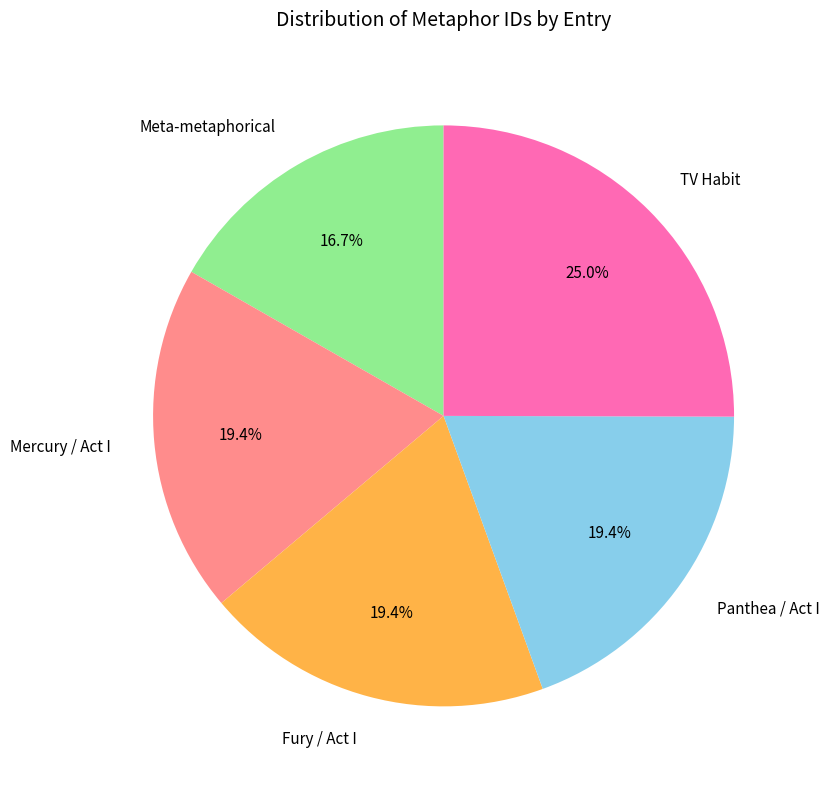

What is the ratio of the value at Meta-metaphorical to the value at Fury / Act I?

0.9